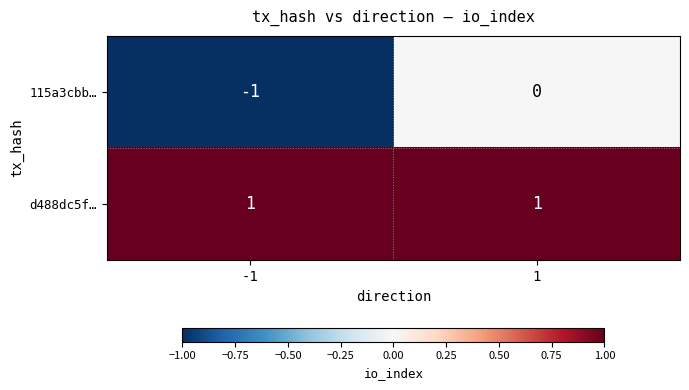

True or false: d488dc5f… has a value of 1 at 1.

True